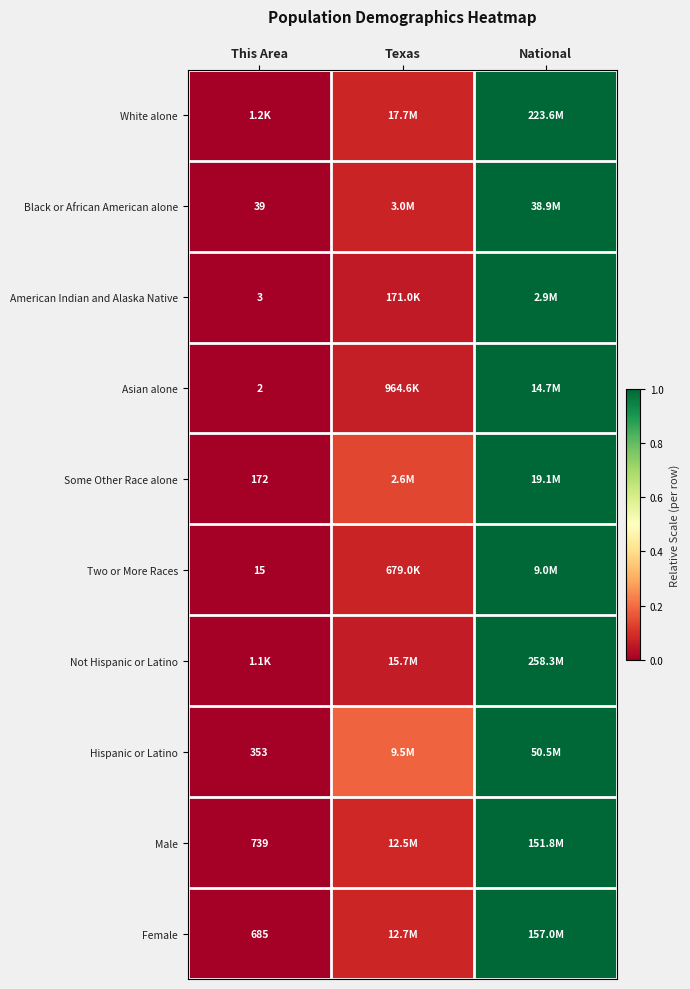

Is the value of Hispanic or Latino at National greater than the value of American Indian and Alaska Native at This Area?

Yes